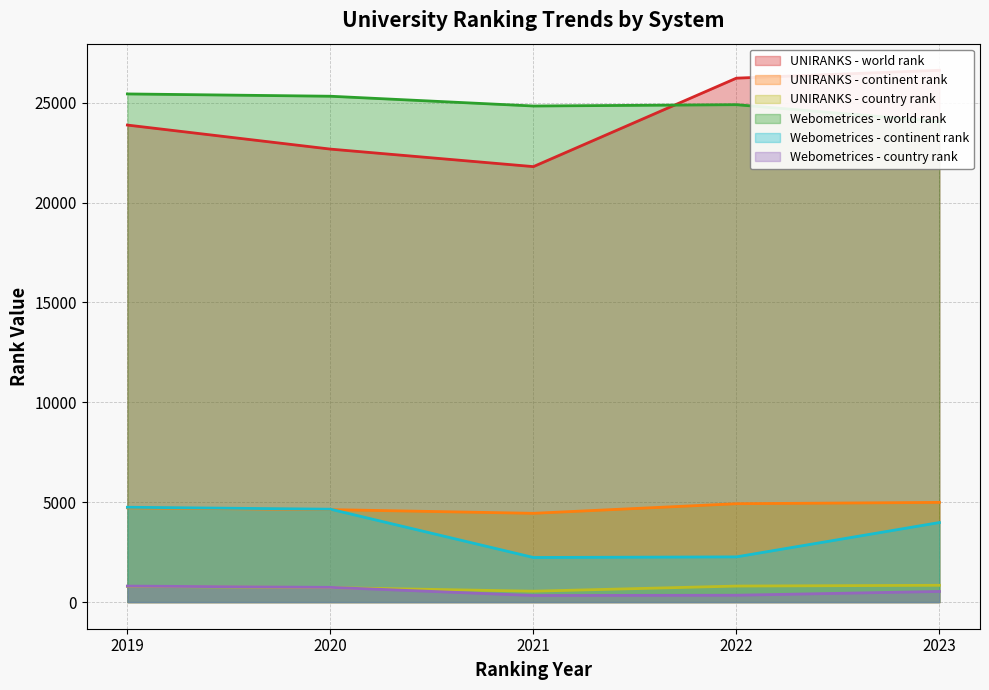

Reading left to right, list all the values displayed in this chart.

UNIRANKS - world rank: 23879	22676	21799	26227	26622
UNIRANKS - continent rank: 4721	4630	4445	4926	4992
UNIRANKS - country rank: 790	728	547	804	843
Webometrices - world rank: 25437	25322	24833	24899	24057
Webometrices - continent rank: 4749	4652	2235	2265	3984
Webometrices - country rank: 803	739	331	345	534